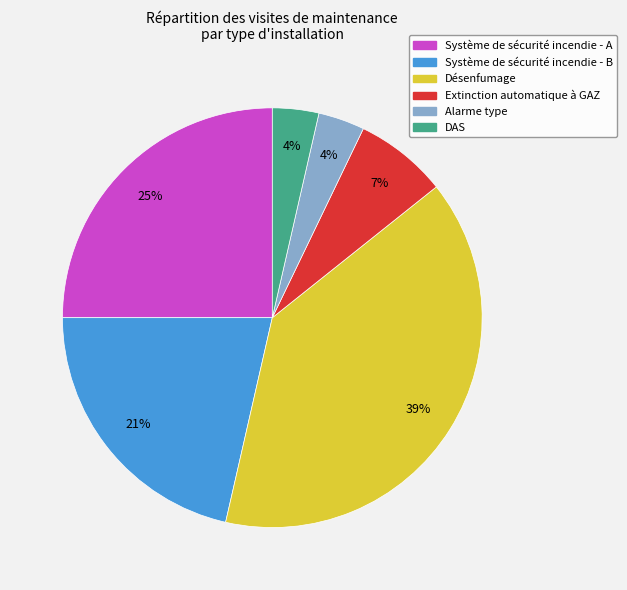

To the nearest percent, what is the average slice percentage?

17%